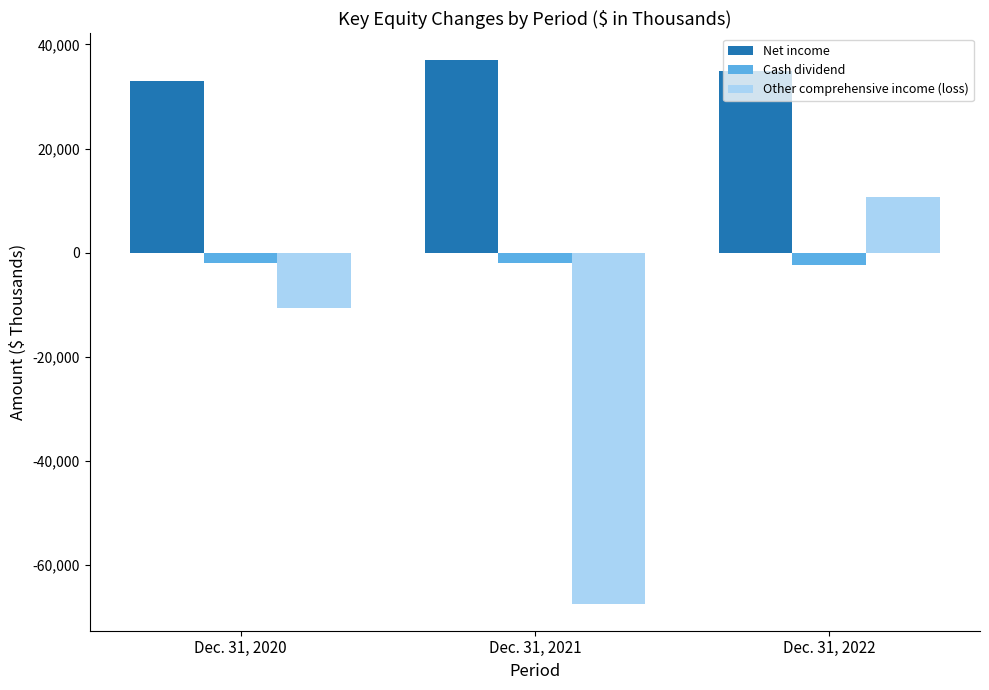

List the series in order of their overall mean, highest first.

Net income, Cash dividend, Other comprehensive income (loss)